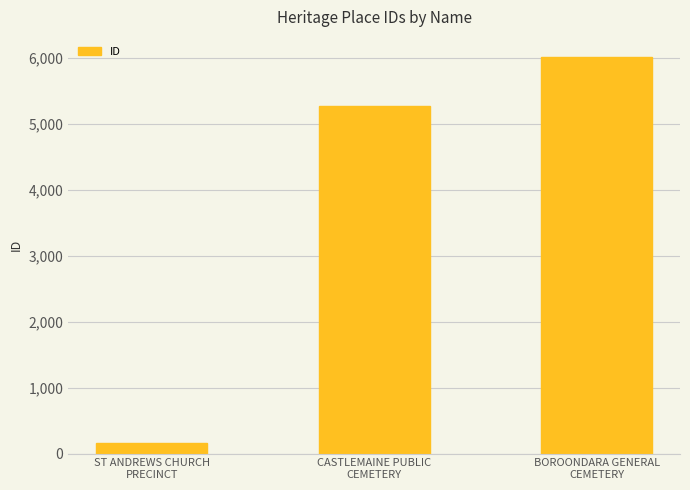

What position from the right is BOROONDARA GENERAL
CEMETERY?

1